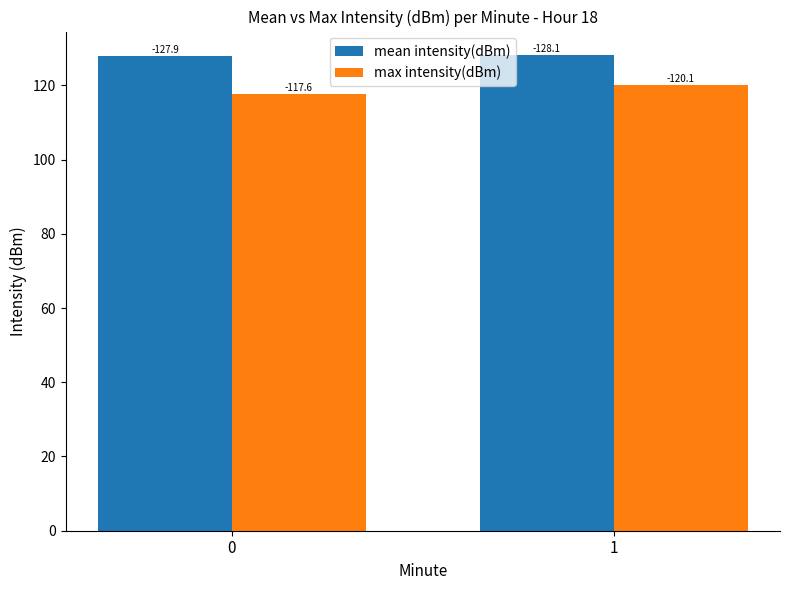

Does the chart contain any negative values?

No